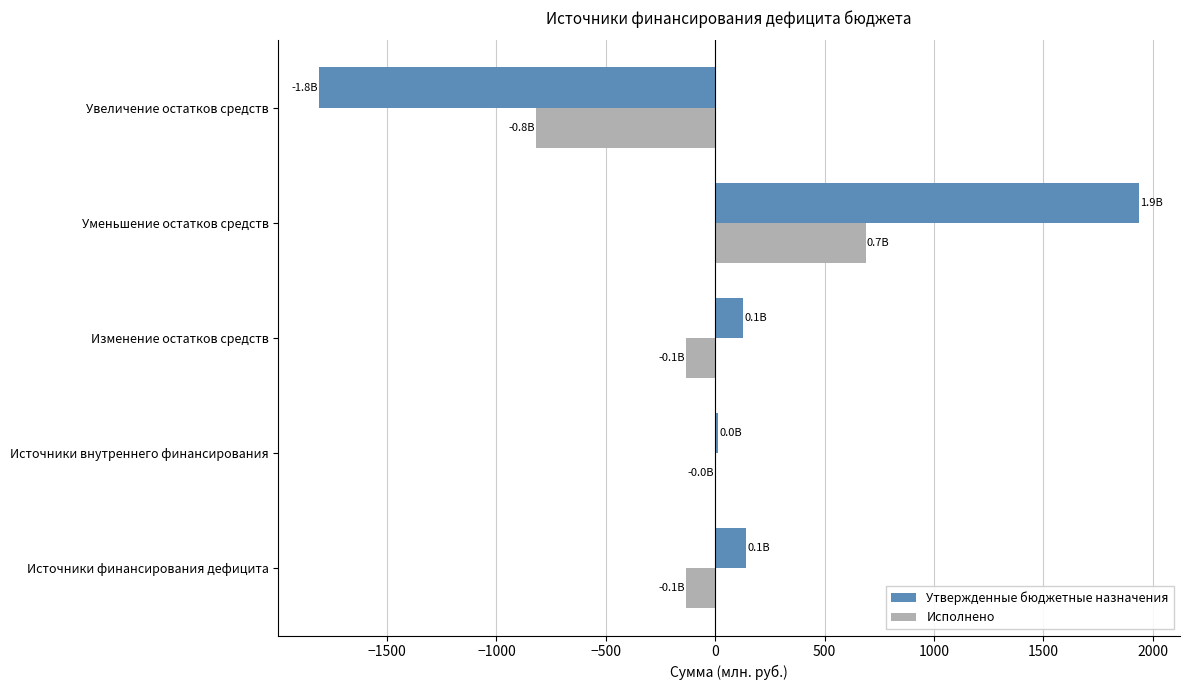

What is the sum of the Исполнено values at Уменьшение остатков средств and Источники финансирования дефицита?

556.6